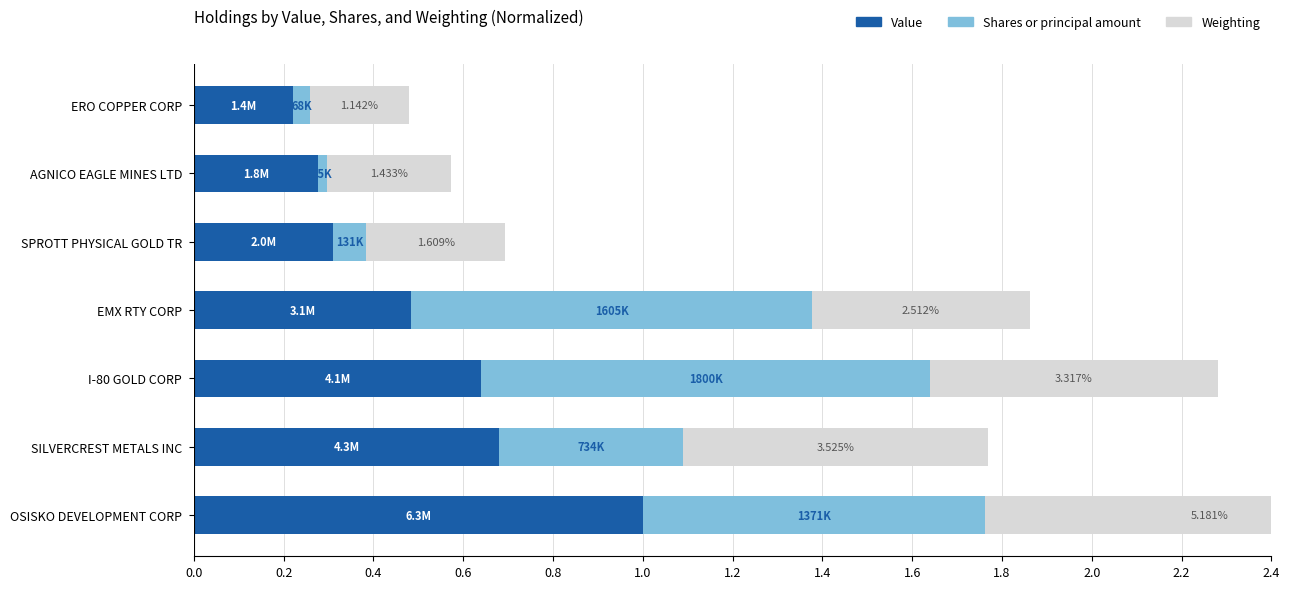

How many distinct data groups are displayed?

3